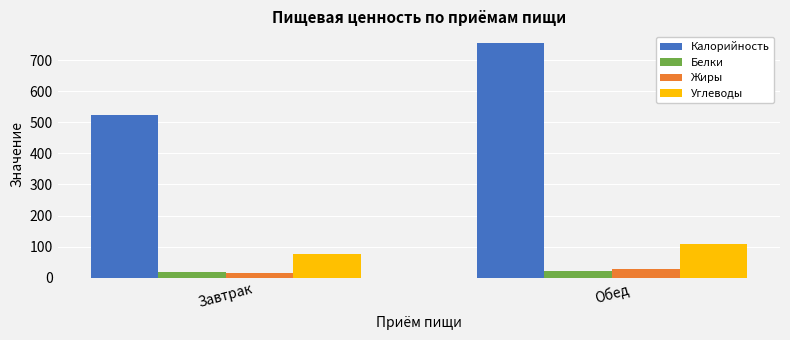

What is the difference between the maximum and minimum values in the Углеводы series?

32.1